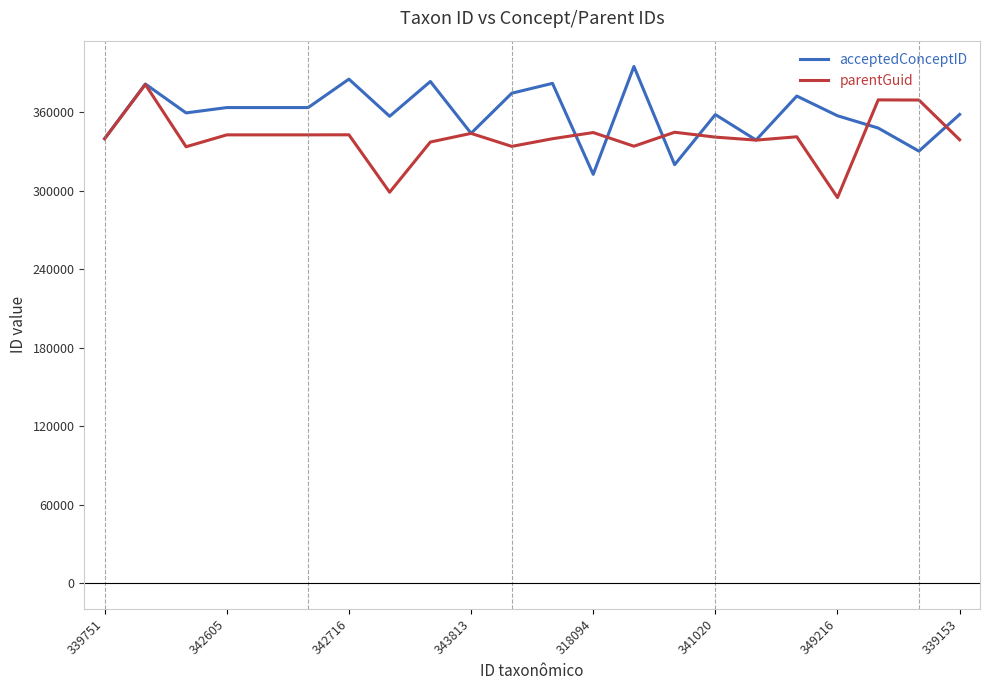

What is the minimum value shown in the chart?

294662